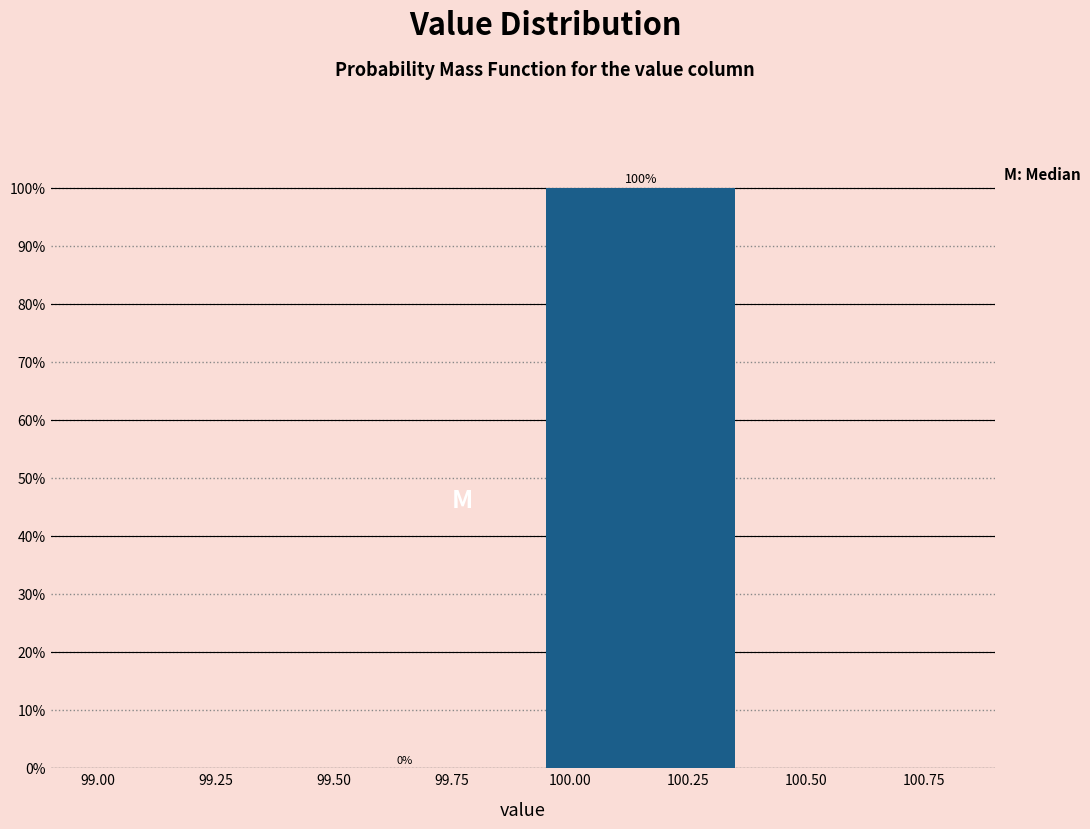

Reading left to right, transcribe this chart: for each bar, give the range it covers on the x-axis and its height.

99.4 to 99.9: 0
99.9 to 100.4: 100